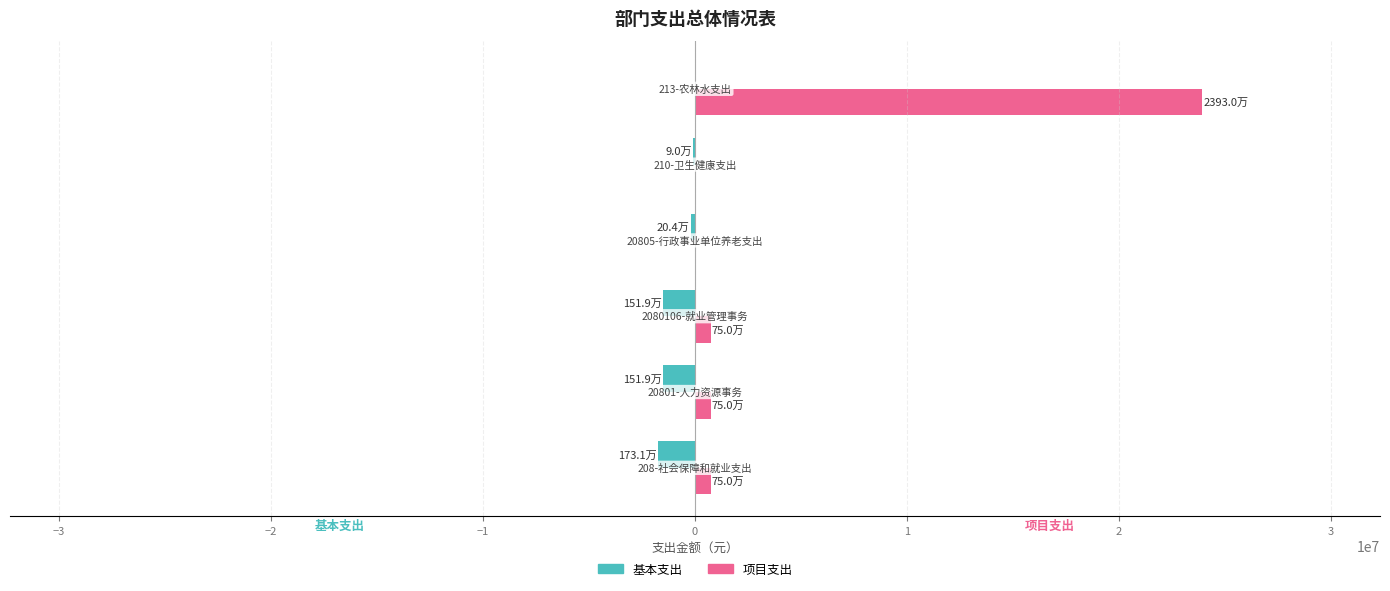

Which series has the largest total across all categories?

项目支出